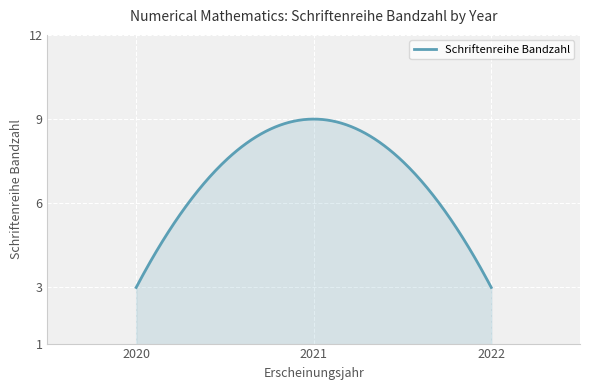

What is the minimum value shown in the chart?

3.0